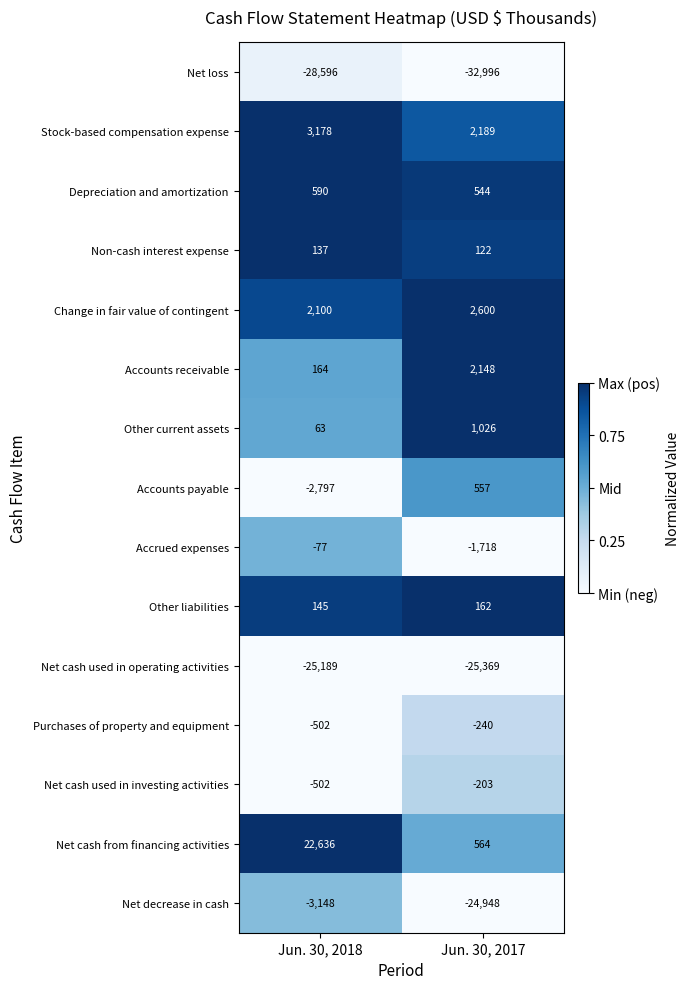

Reading right to left, transcribe all the data shown in this chart.

Net loss: -32996	-28596
Stock-based compensation expense: 2189	3178
Depreciation and amortization: 544	590
Non-cash interest expense: 122	137
Change in fair value of contingent: 2600	2100
Accounts receivable: 2148	164
Other current assets: 1026	63
Accounts payable: 557	-2797
Accrued expenses: -1718	-77
Other liabilities: 162	145
Net cash used in operating activities: -25369	-25189
Purchases of property and equipment: -240	-502
Net cash used in investing activities: -203	-502
Net cash from financing activities: 564	22636
Net decrease in cash: -24948	-3148